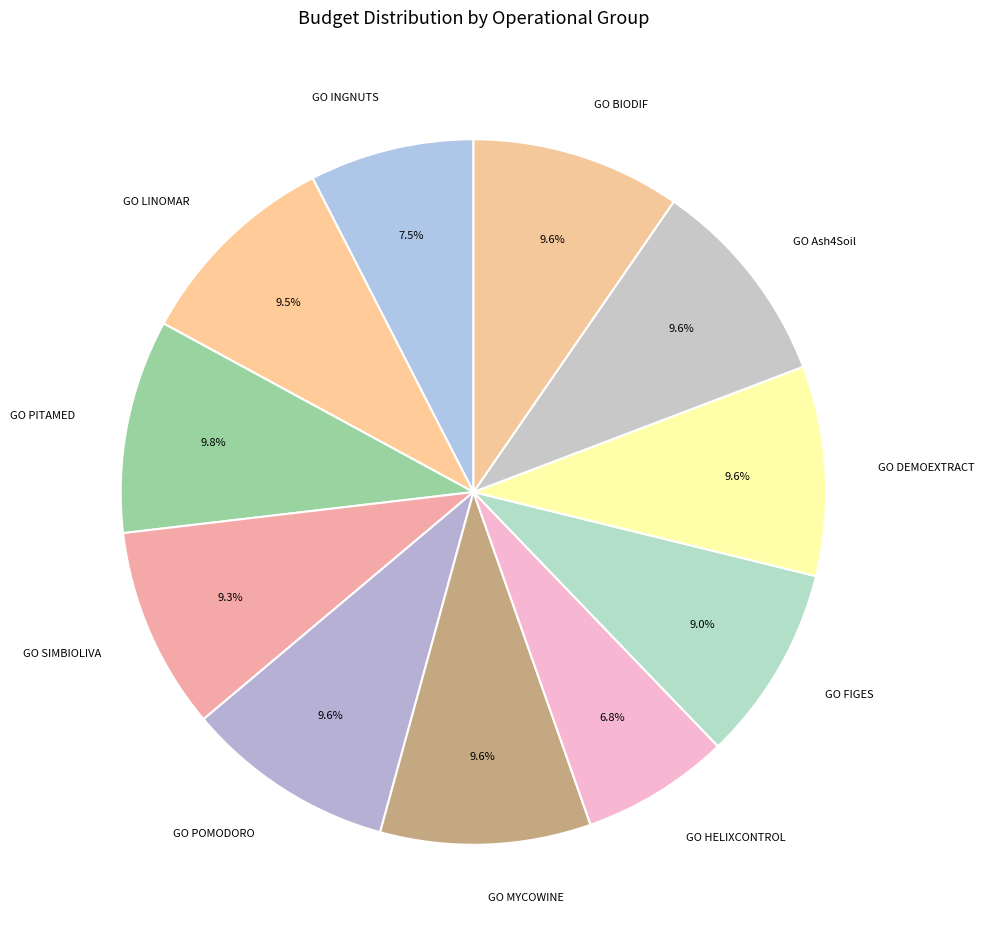

What percentage is the GO Ash4Soil slice, to the nearest percent?

10%